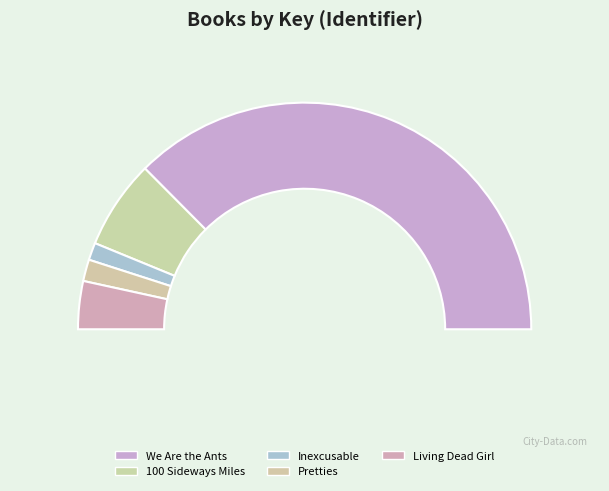

Which category has the biggest portion of the pie?

We Are the Ants